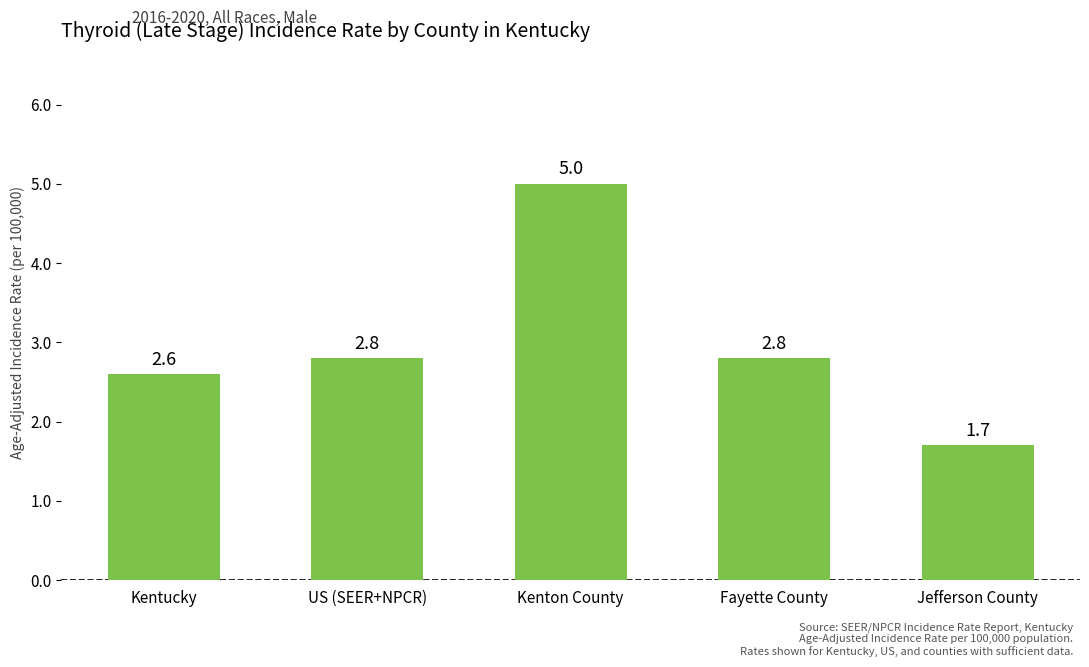

Which label corresponds to the smallest value in the chart?

Jefferson County